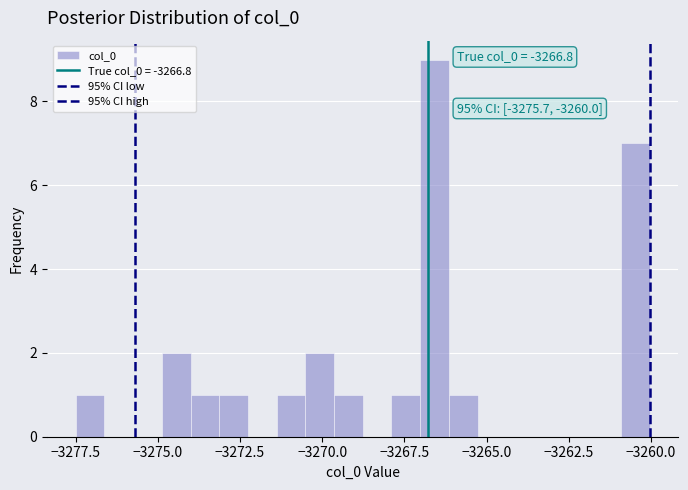

Read against the x-axis, roughly where is the centre of the tallest bar?

-3266.5